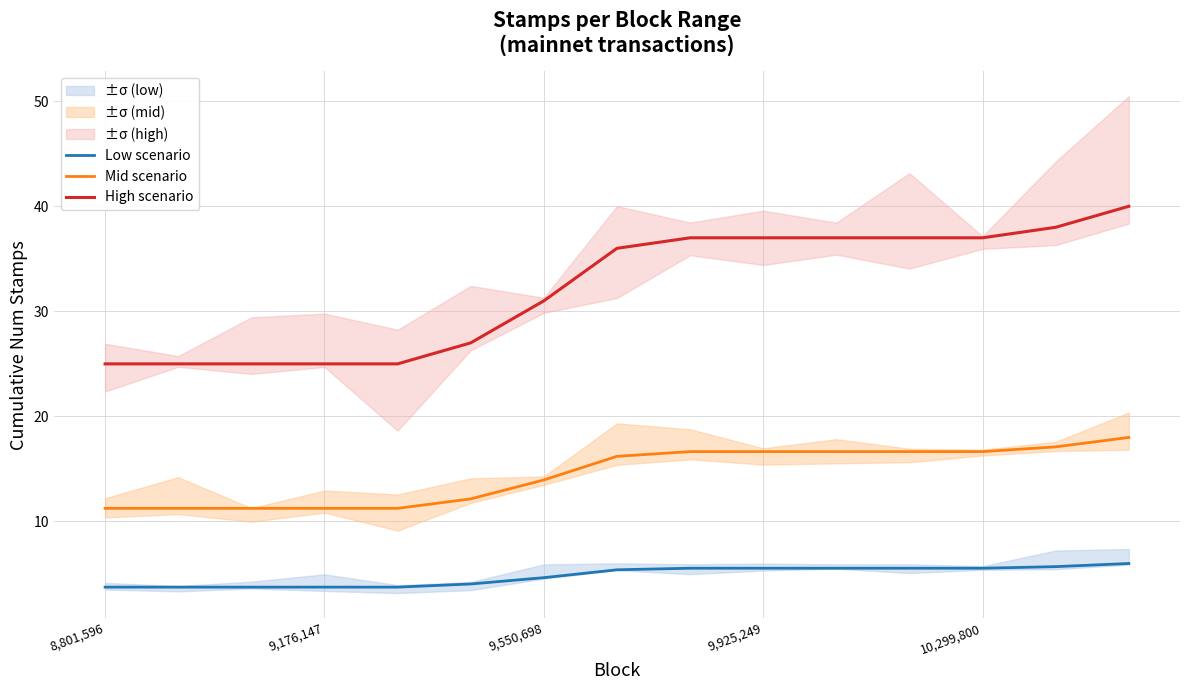

How many lines are shown in the chart?

3